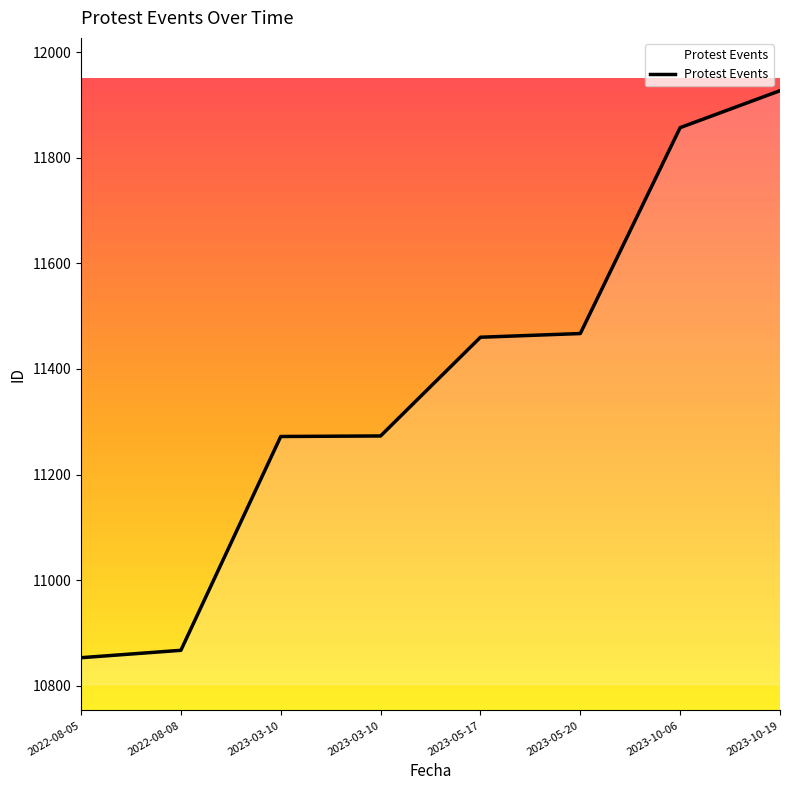

At which label is the value closest to 11390?

2023-05-17